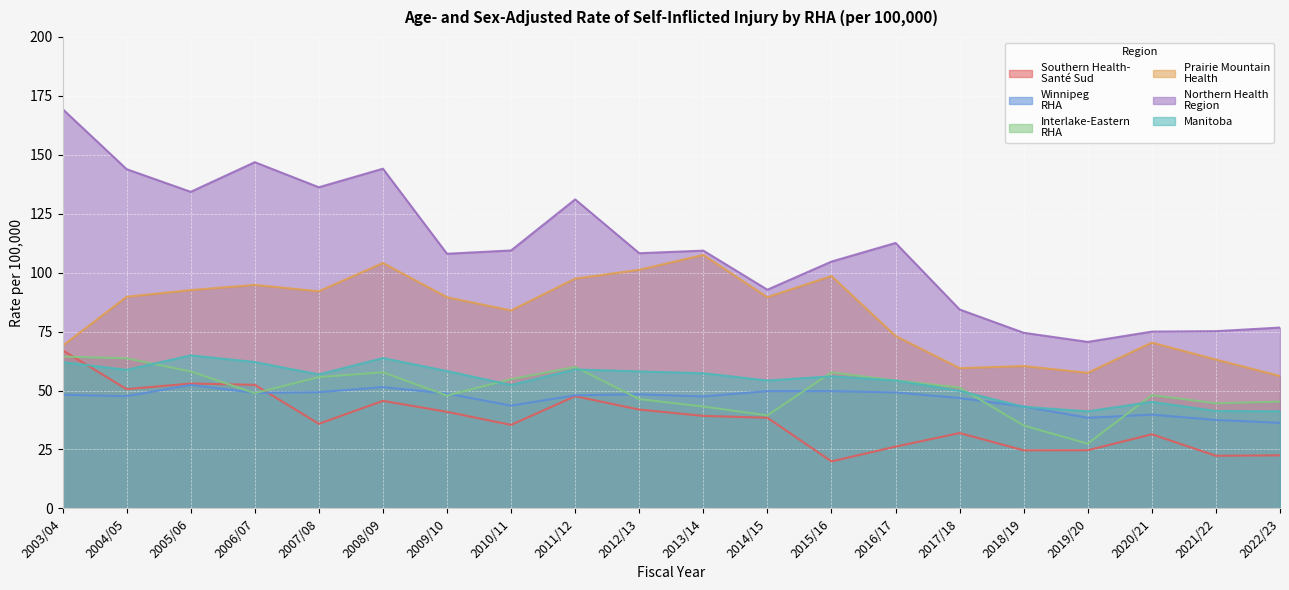

Is it true that Northern Health
Region equals 46.7 at 2018/19?

False